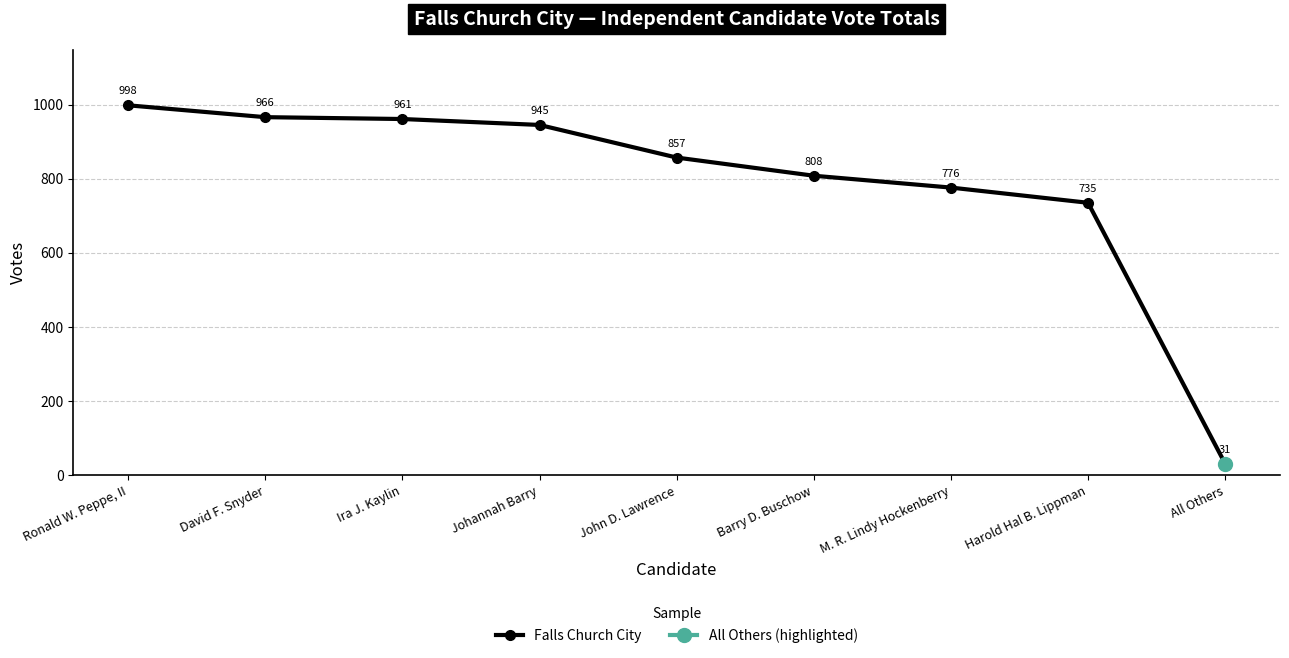

What is the ratio of the value at Harold Hal B. Lippman to the value at John D. Lawrence?

0.9